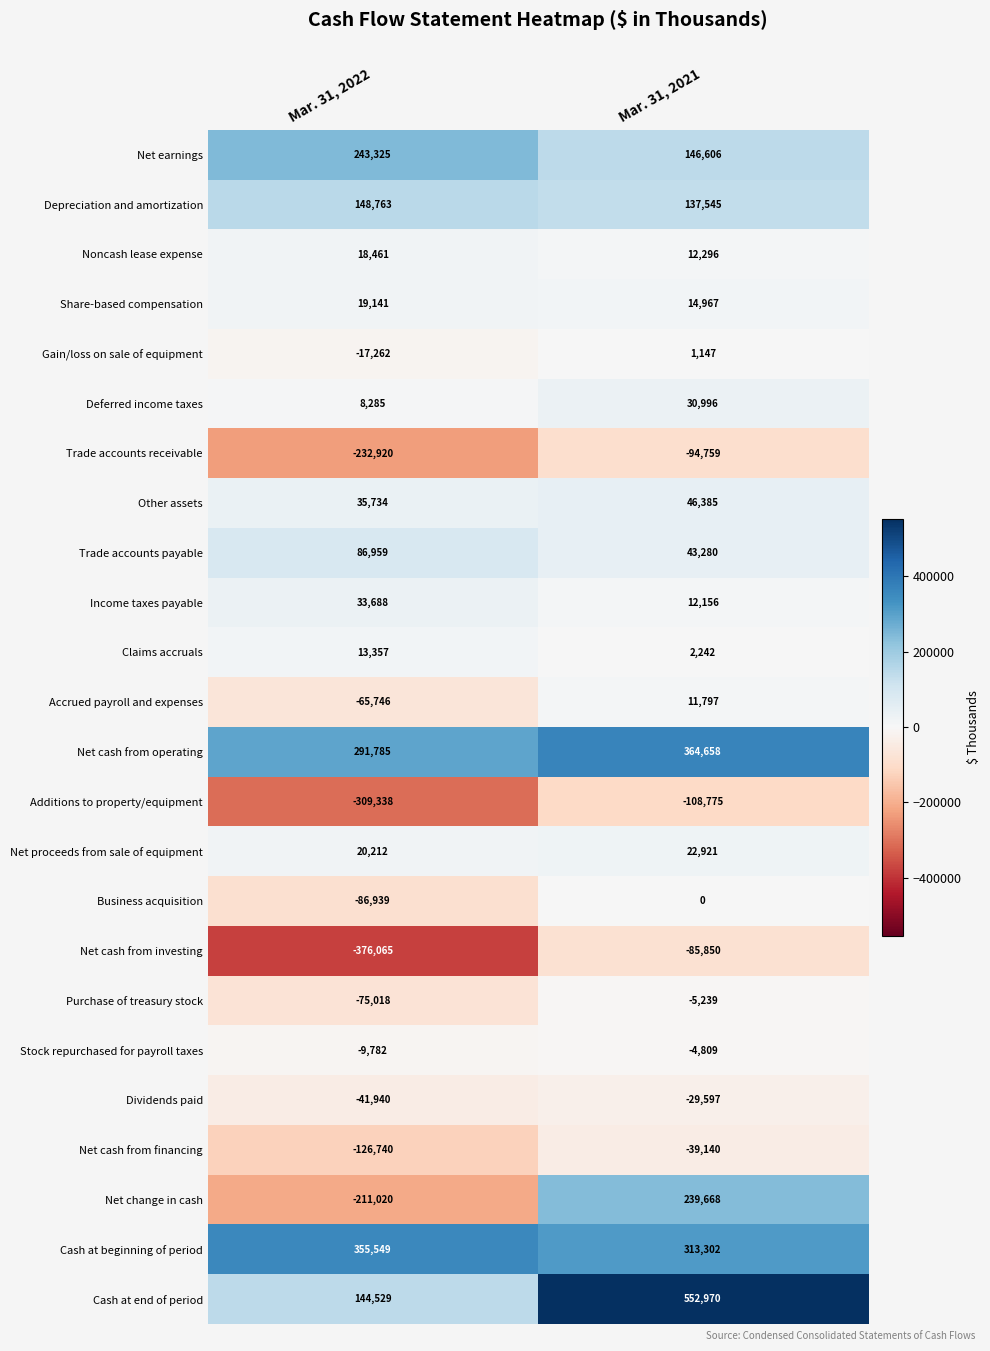

How many distinct data groups are displayed?

24